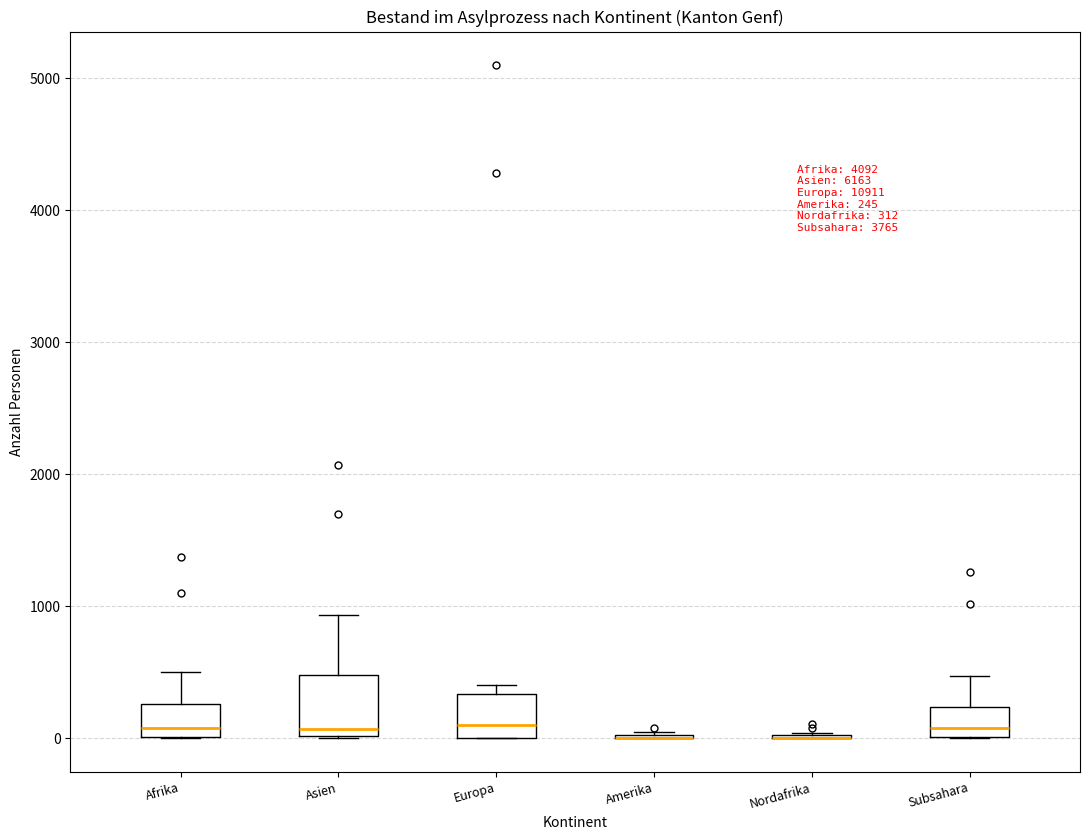

Comparing the boxes themselves (not the whiskers), which one is the tallest?

Asien